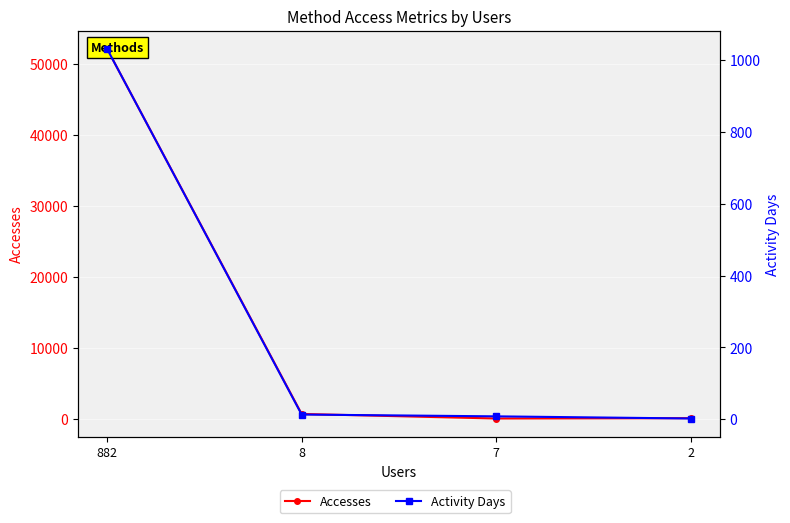

True or false: Accesses and Activity Days intersect in this chart.

False